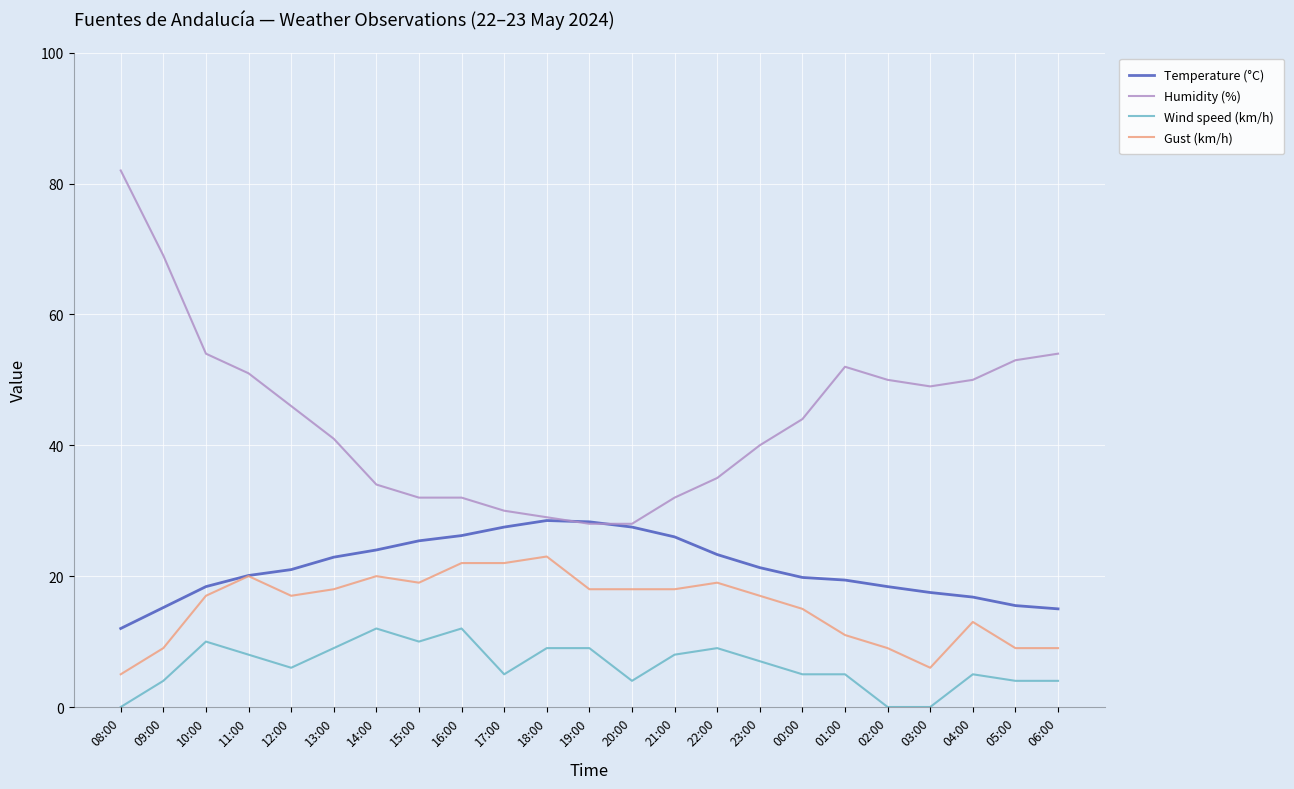

What is the average value of the Gust (km/h) series?

15.4